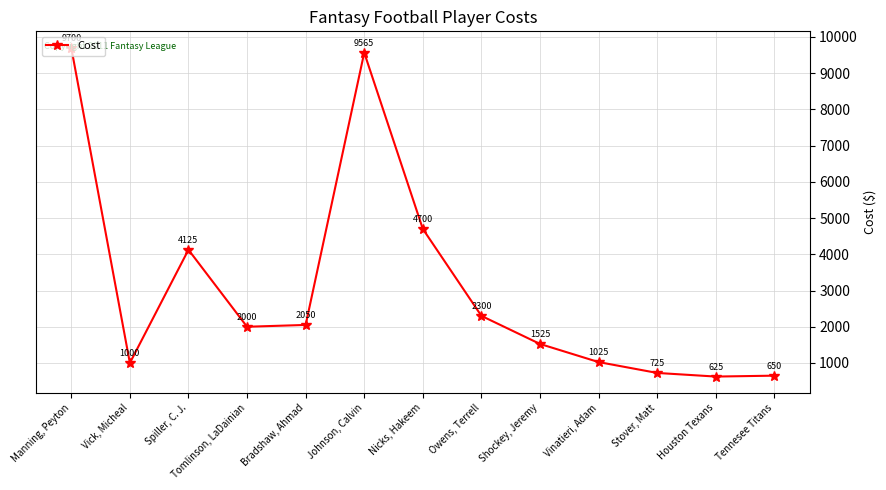

Reading left to right, transcribe all the data shown in this chart.

9700	1000	4125	2000	2050	9565	4700	2300	1525	1025	725	625	650